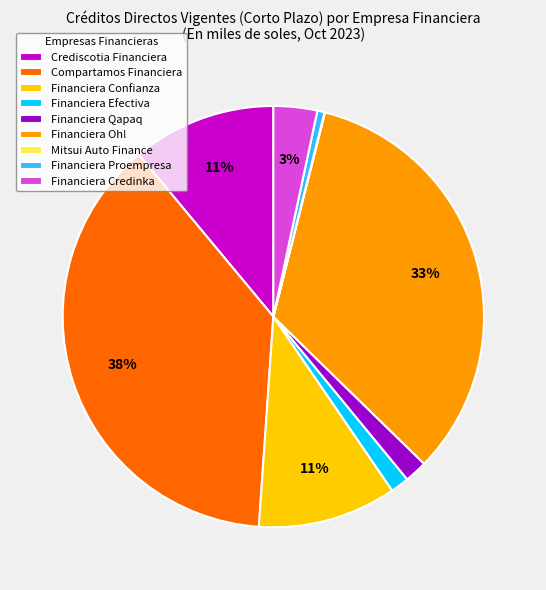

Which slice is the largest?

Compartamos Financiera